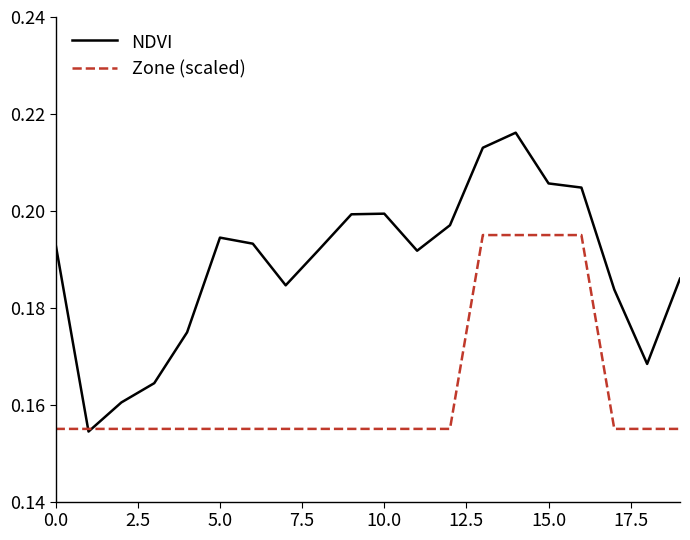

Which series has the largest range (max minus min)?

NDVI